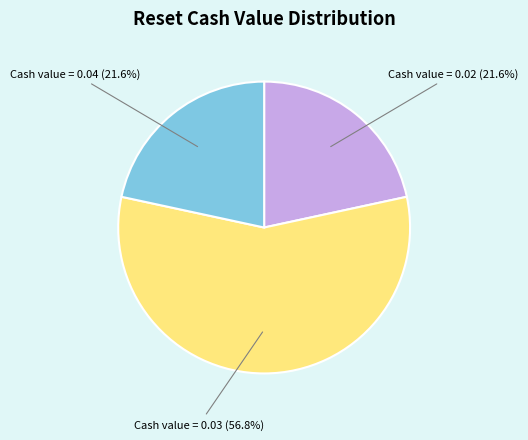

Is there a majority slice in this chart?

Yes